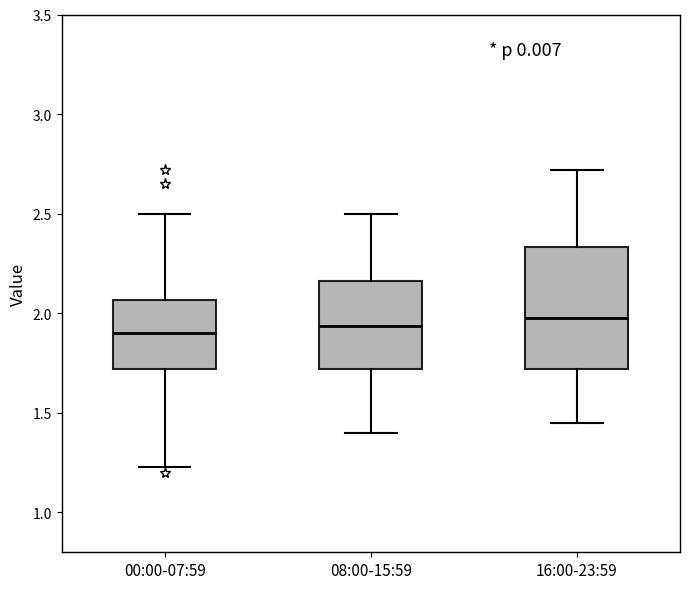

Reading left to right, read every box against the y-axis: the position of its median line, the range the box covers, and the ends of its whiskers. The values are not printed on the chart, so give them approximately, as read against the axis.

00:00-07:59: median 1.90, box 1.70 to 2.05, whiskers 1.25 to 2.50
08:00-15:59: median 1.95, box 1.70 to 2.15, whiskers 1.40 to 2.50
16:00-23:59: median 2.00, box 1.70 to 2.35, whiskers 1.45 to 2.70